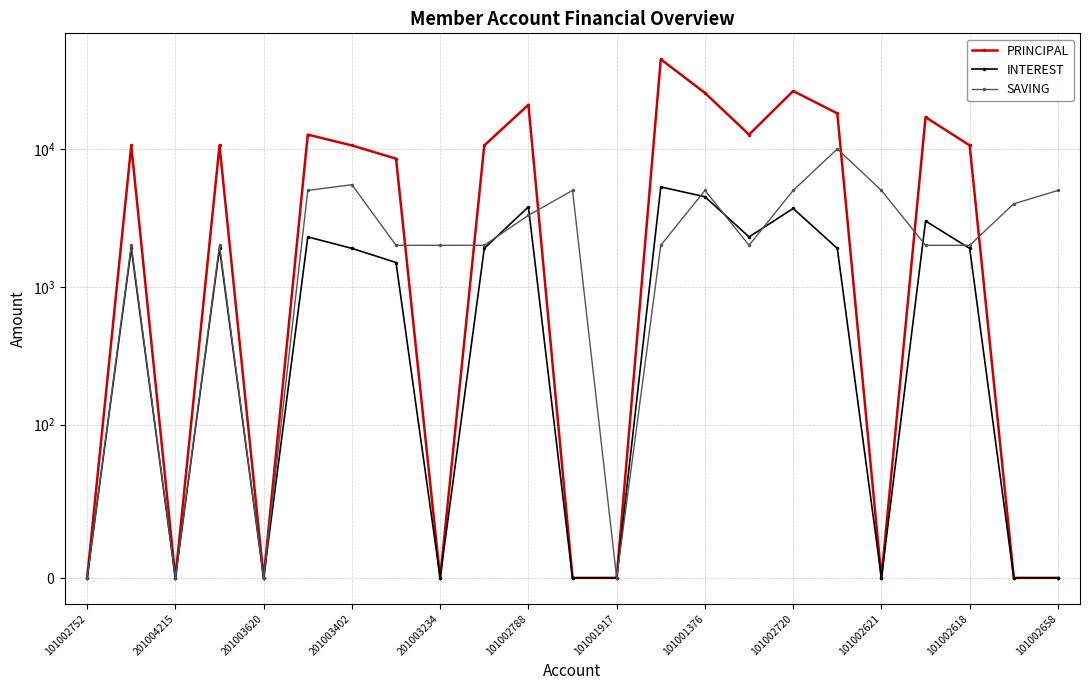

Which series has the widest spread of values?

PRINCIPAL